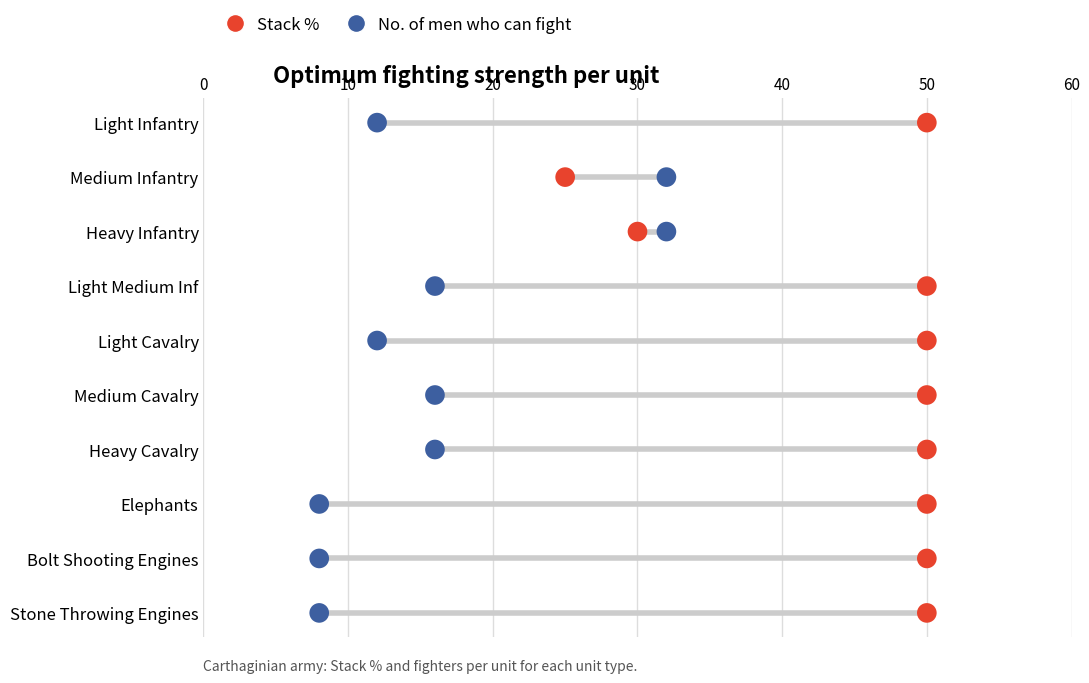

What are all the series names shown in the legend?

Stack %, No. of men who can fight